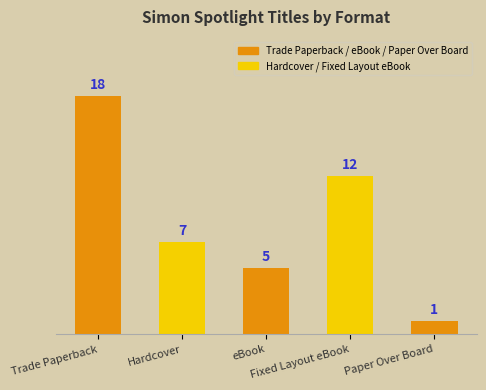

Does the chart contain stacked bars?

No